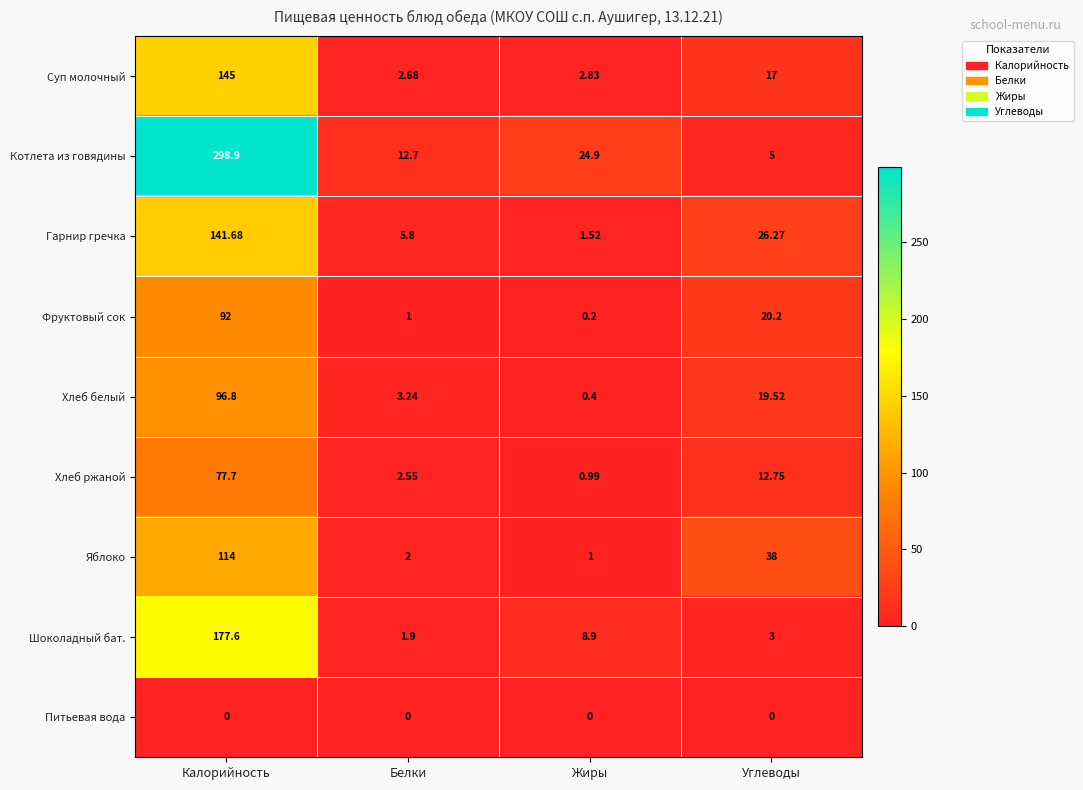

Between Калорийность and Белки, which series saw the biggest shift?

Котлета из говядины